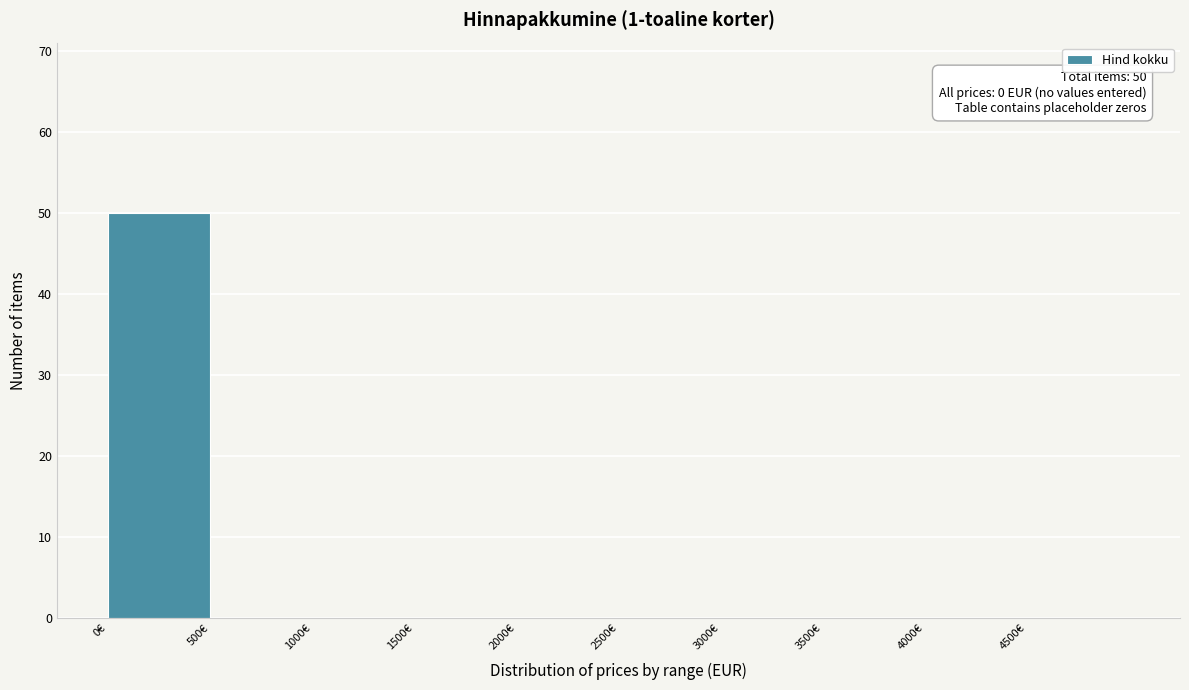

Over which range of the x-axis is the bar tallest?

0 to 500